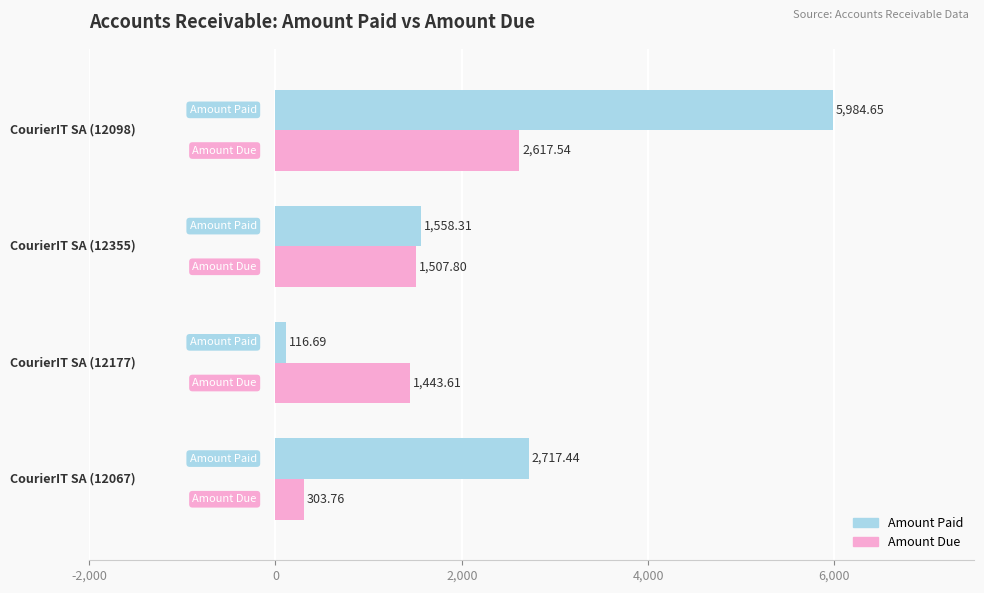

List the series in order of their overall mean, lowest first.

Amount Due, Amount Paid